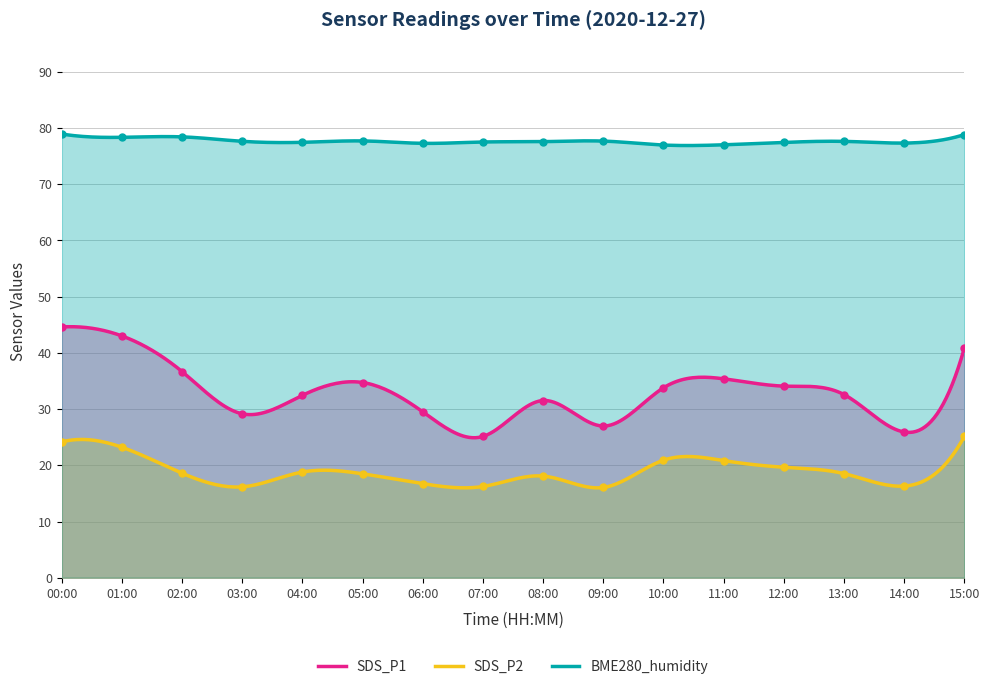

What is the difference between the second highest and minimum values in the SDS_P2 series?

8.6